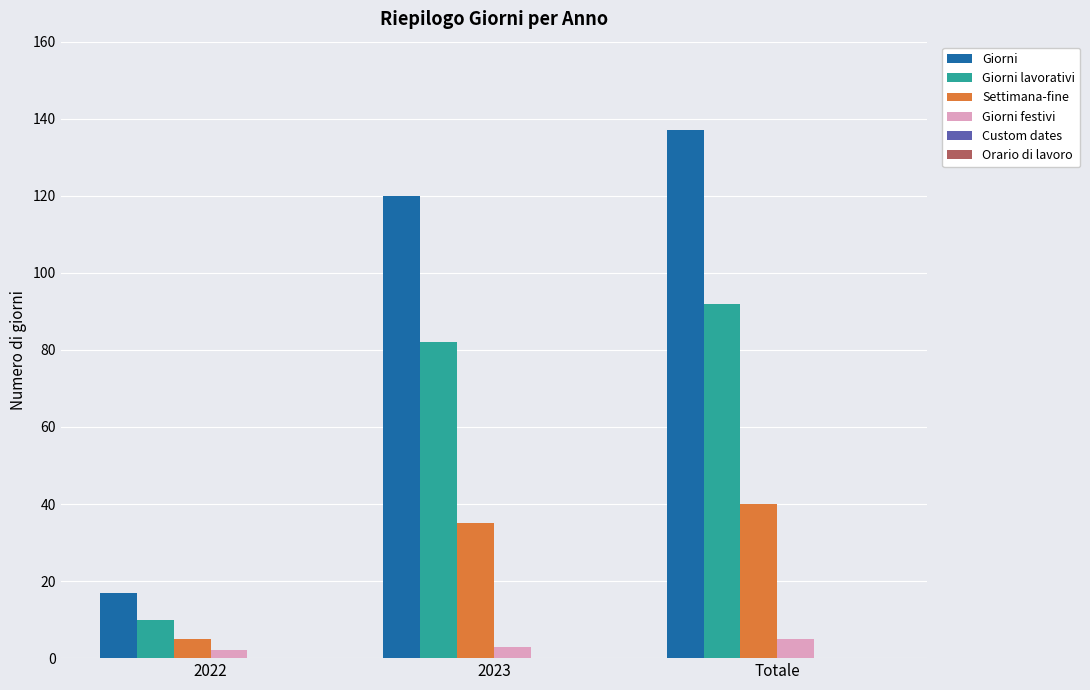

Which series has the largest range (max minus min)?

Giorni